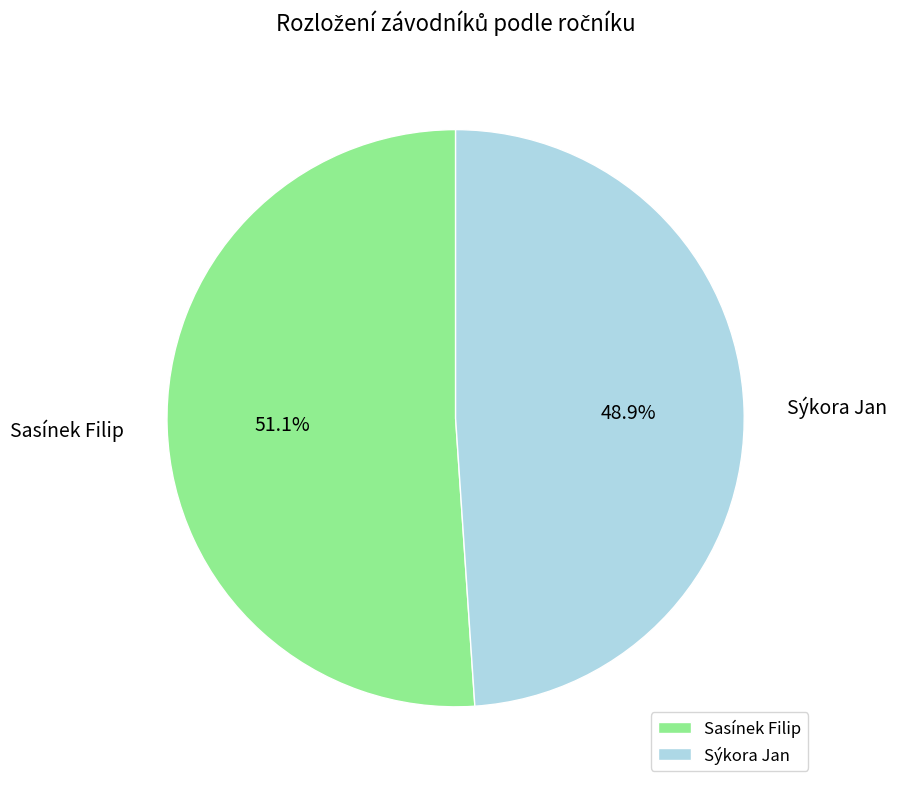

How many slices are in this pie chart?

2